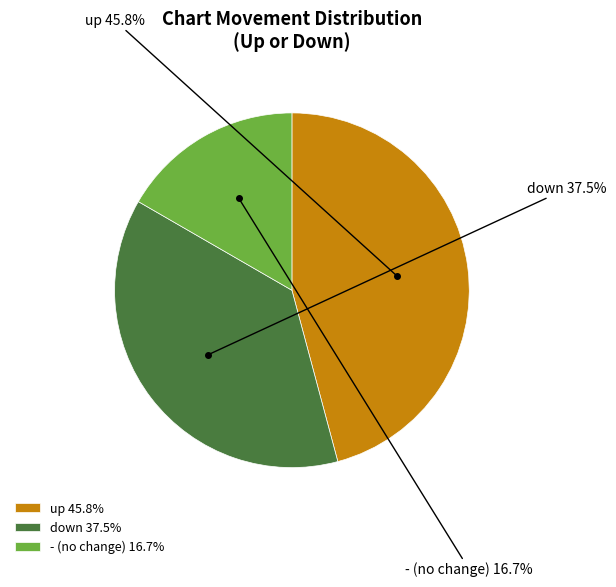

To the nearest percent, what portion does down represent?

38%